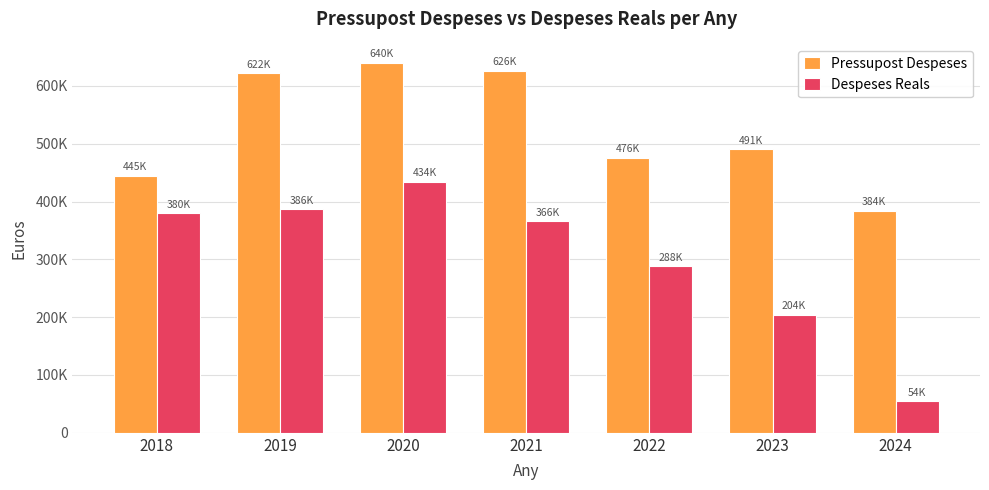

What are all the series names shown in the legend?

Pressupost Despeses, Despeses Reals